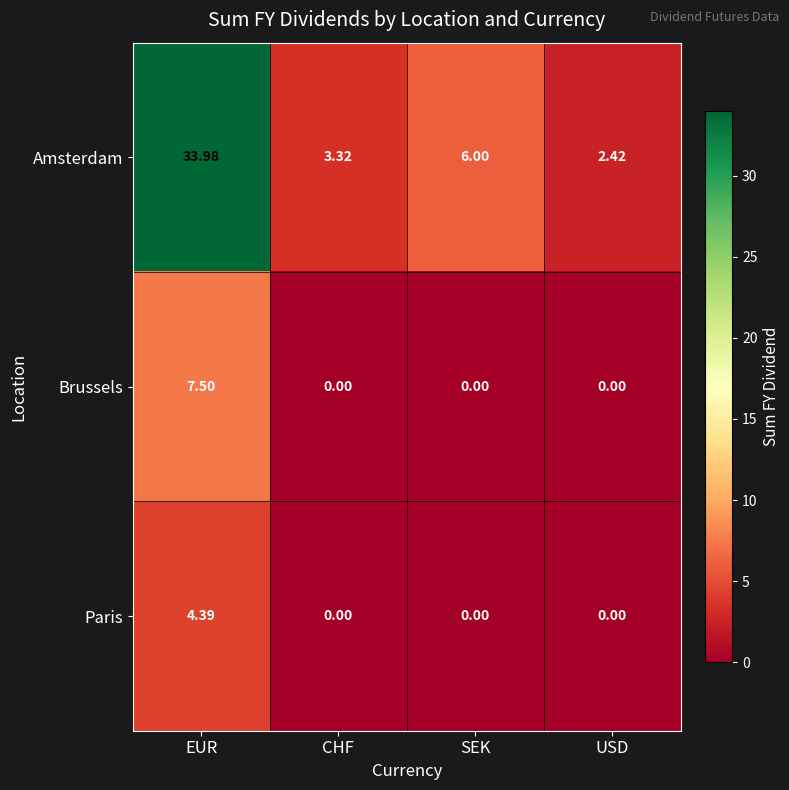

Which series has the largest range (max minus min)?

Amsterdam